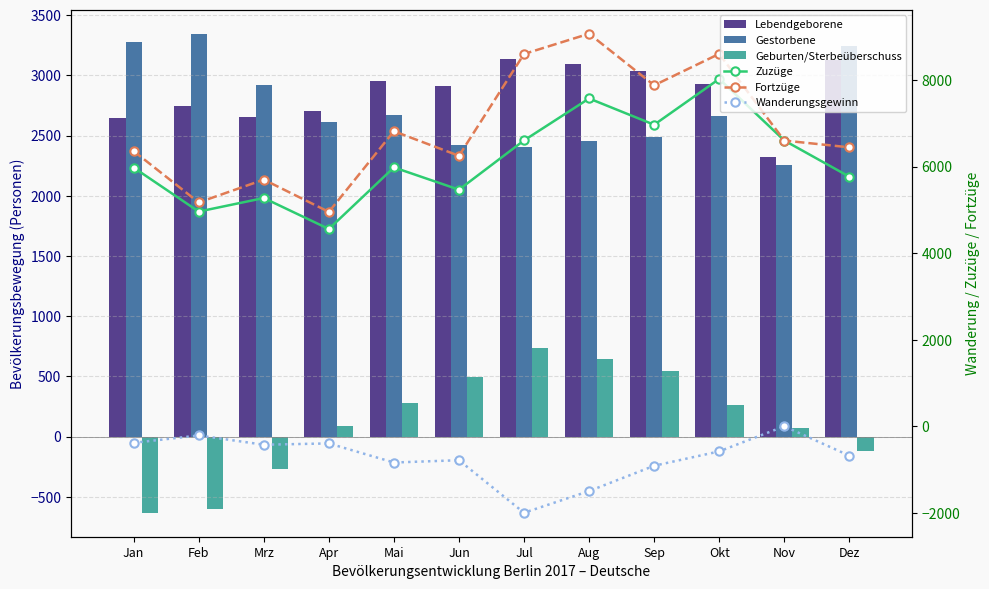

Which series has the largest total across all categories?

Fortzüge